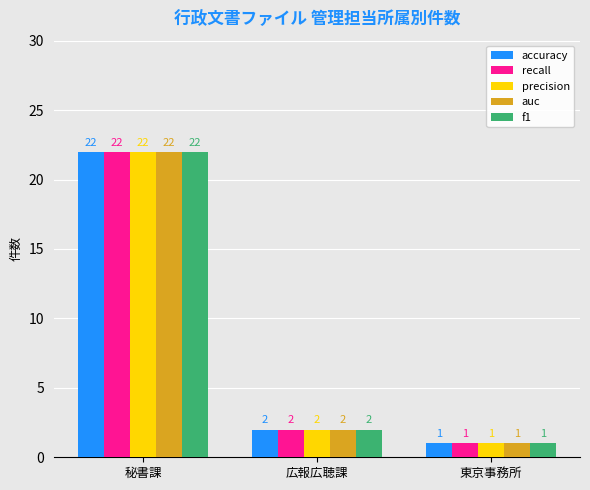

Is it true that precision equals 2 at 広報広聴課?

True